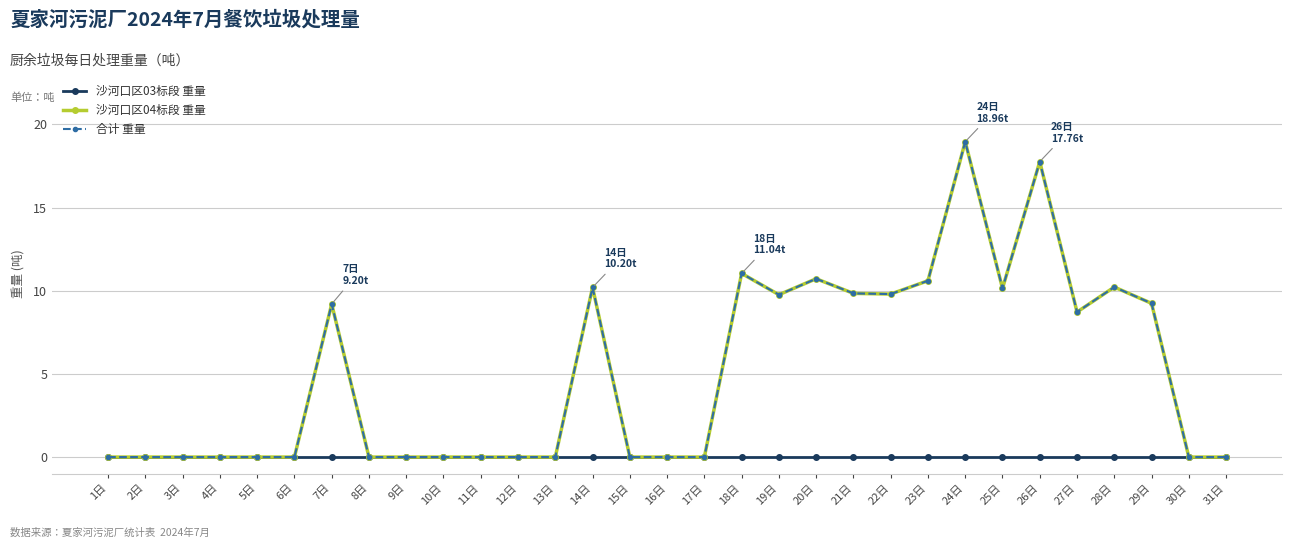

Rank the categories by 合计 重量 value from highest to lowest.

24日, 26日, 18日, 20日, 23日, 28日, 14日, 25日, 21日, 22日, 19日, 29日, 7日, 27日, 1日, 2日, 3日, 4日, 5日, 6日, 8日, 9日, 10日, 11日, 12日, 13日, 15日, 16日, 17日, 30日, 31日